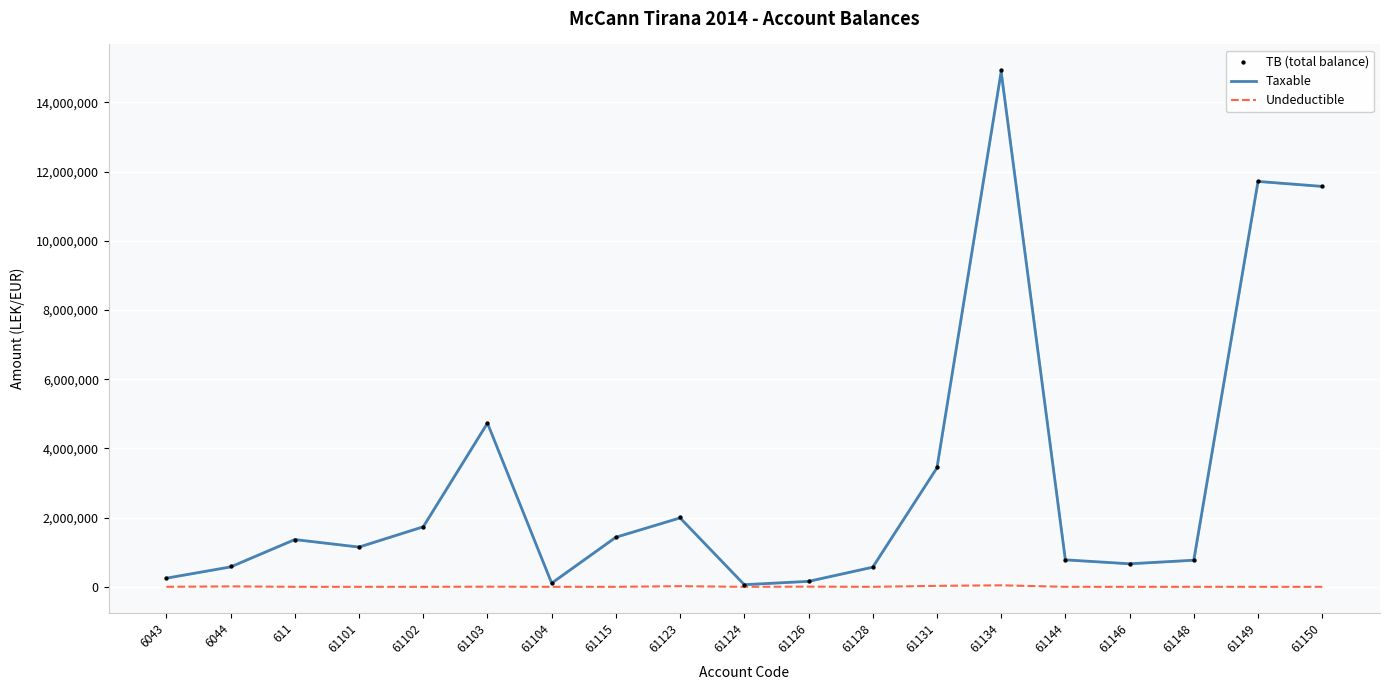

Which series reaches the minimum Y coordinate?

Undeductible